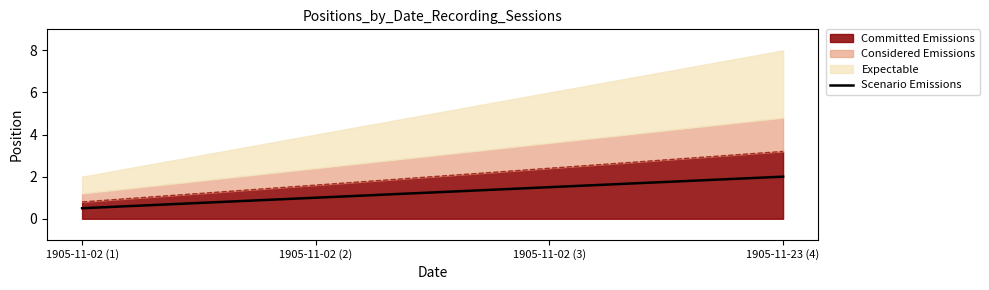

Reading left to right, what are all the values shown in this chart?

1905-11-02 (1)=0.5	1905-11-02 (2)=1.0	1905-11-02 (3)=1.5	1905-11-23 (4)=2.0